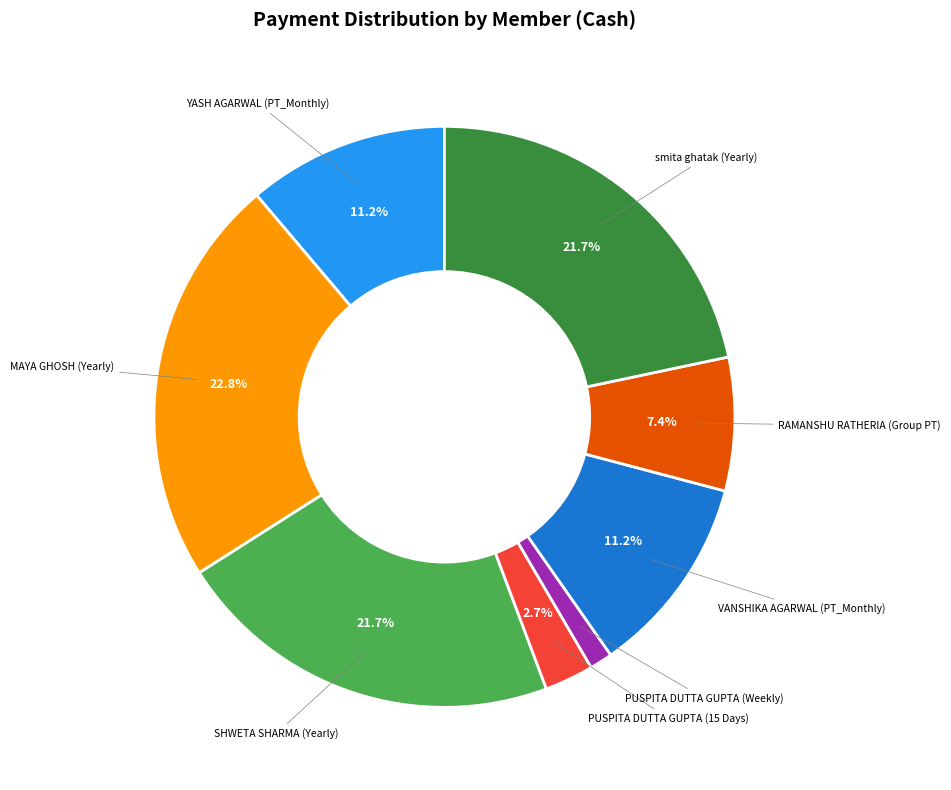

Does any single category account for the majority?

No